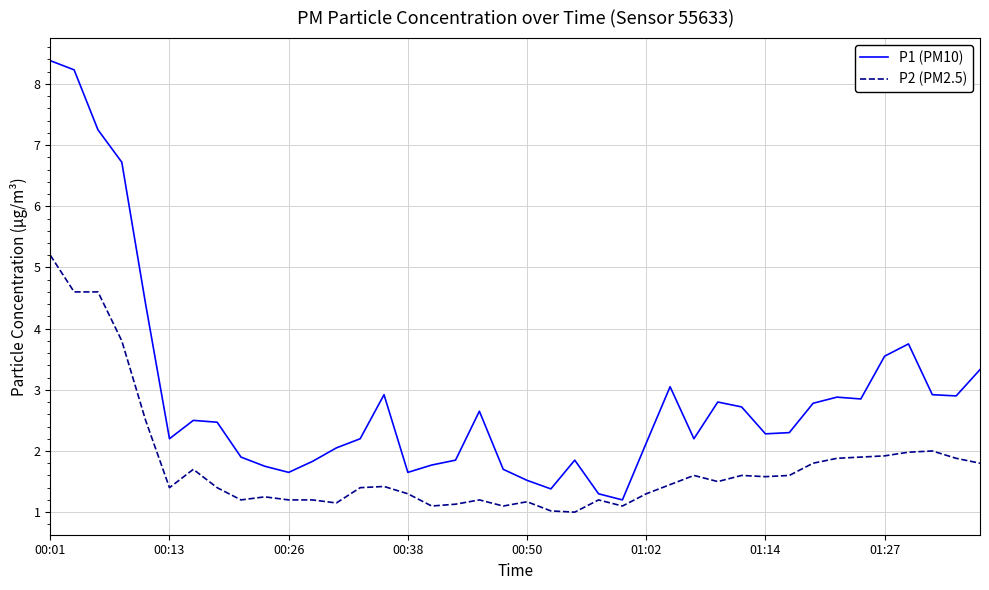

What is the difference between the maximum and minimum values in the P1 (PM10) series?

7.2